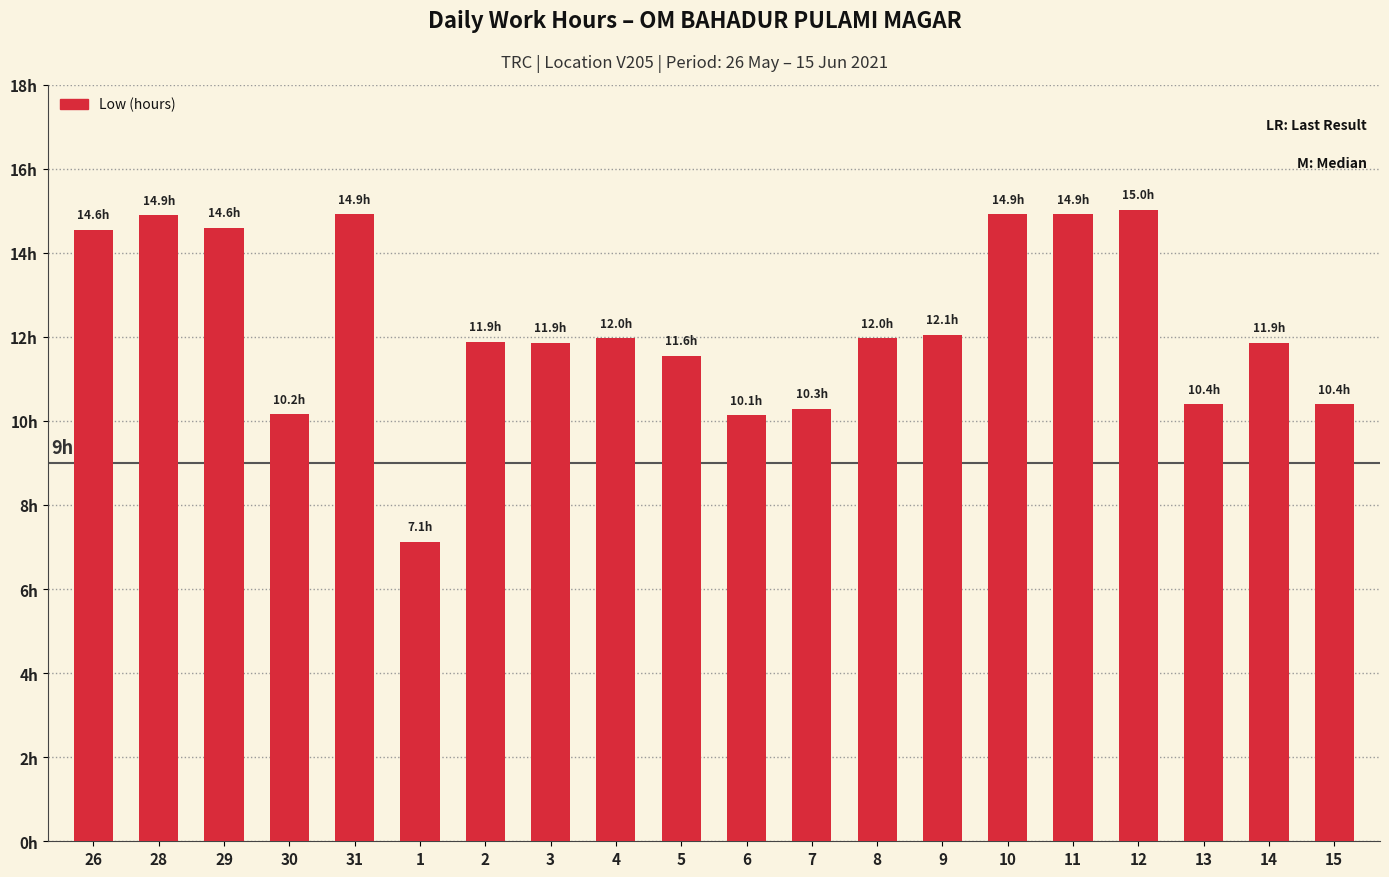

What position from the right is 31?

16